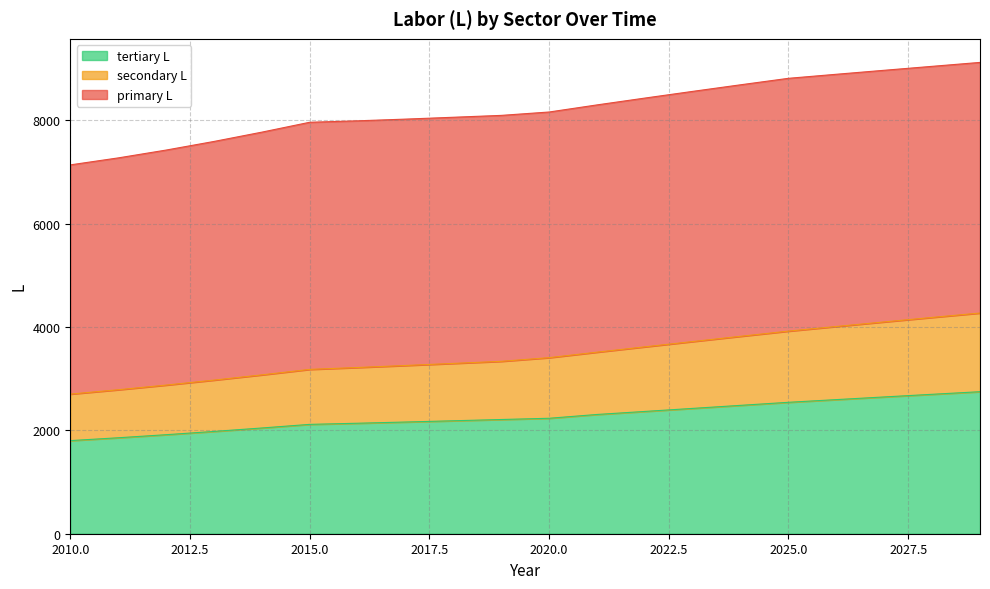

What is the minimum value for tertiary L?

1801.7